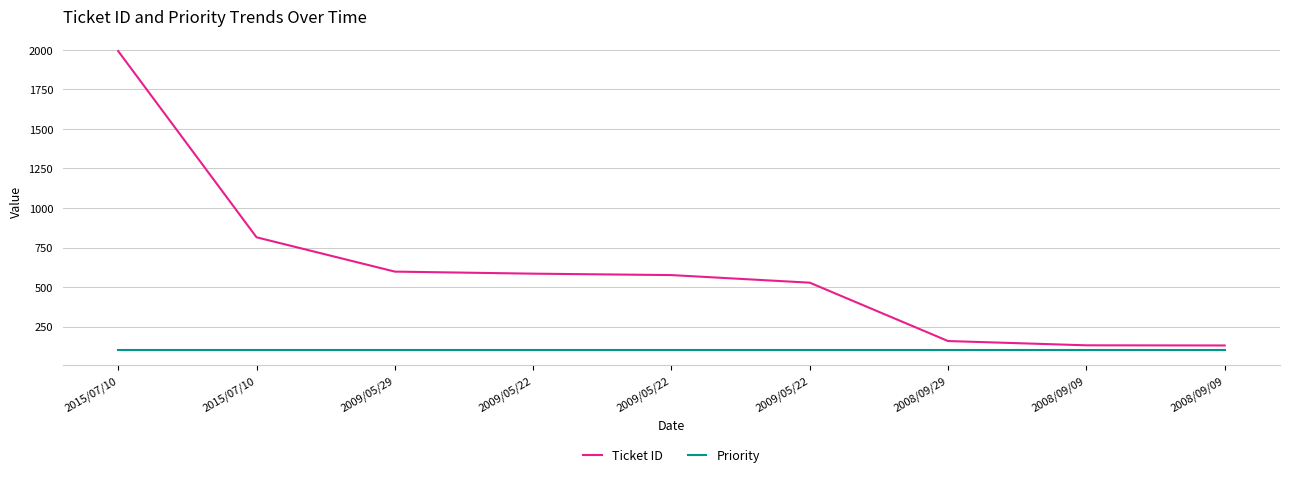

Reading left to right, extract all data points from this chart.

Ticket ID: 1992	815	598	585	576	528	159	132	131
Priority: 100	100	100	100	100	100	100	100	100